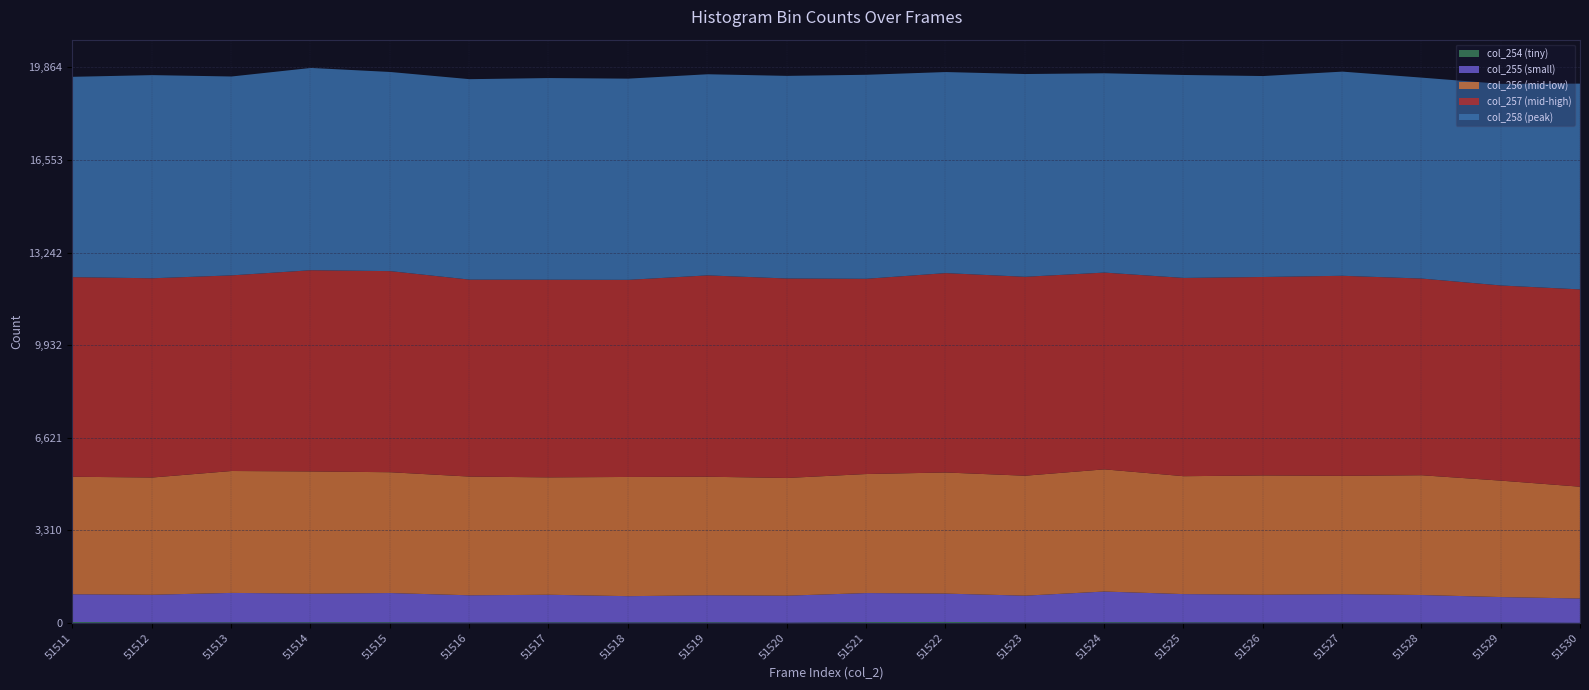

How many interior local valleys does the col_258 series have?

7